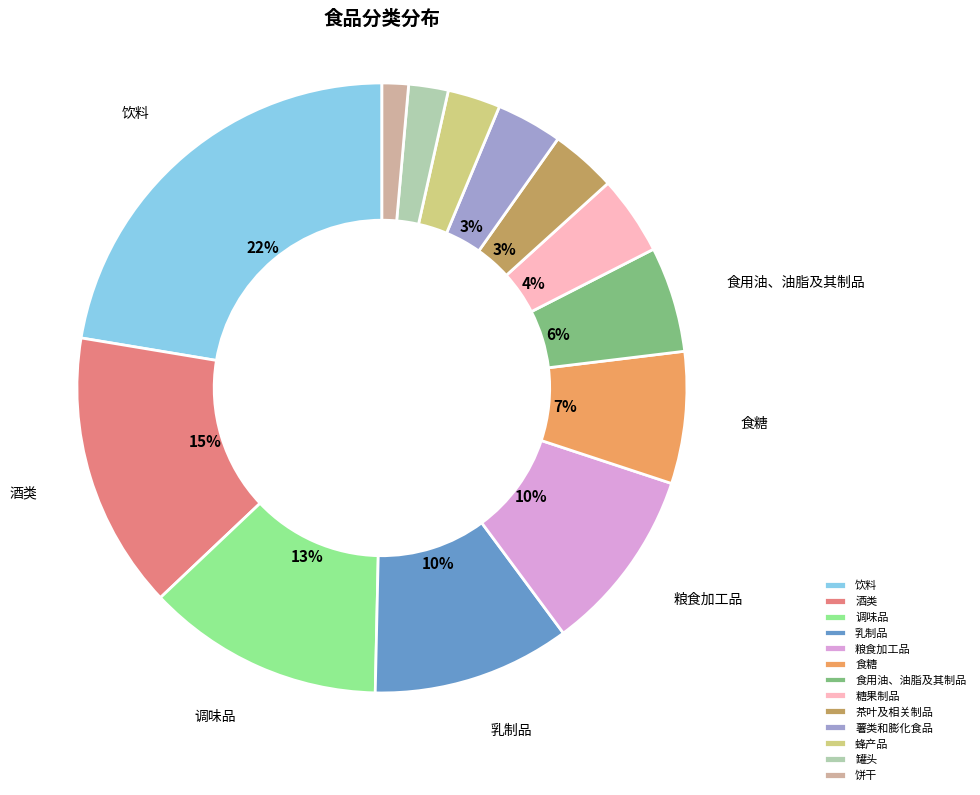

What is the largest slice in the pie chart?

饮料